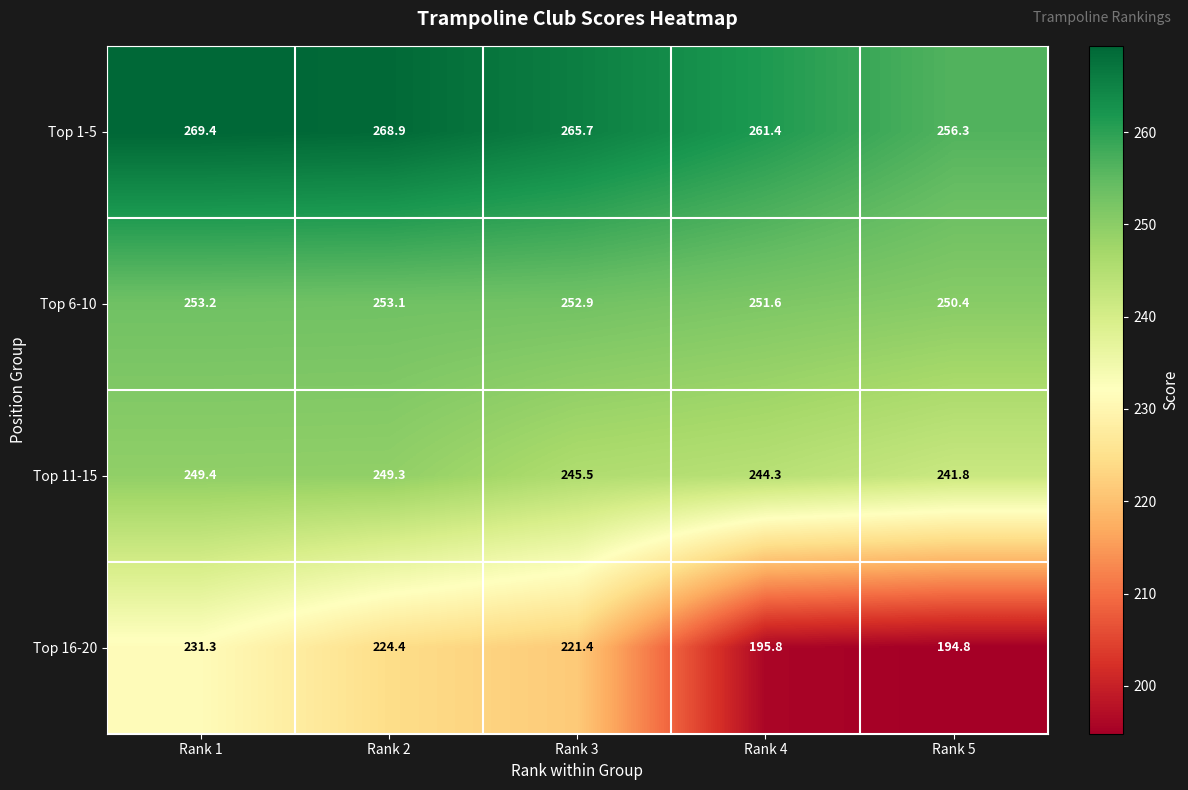

Reading right to left, what are all the values shown in this chart?

Top 1-5: Rank 5=256.3	Rank 4=261.4	Rank 3=265.7	Rank 2=268.9	Rank 1=269.4
Top 6-10: Rank 5=250.4	Rank 4=251.6	Rank 3=252.9	Rank 2=253.1	Rank 1=253.2
Top 11-15: Rank 5=241.8	Rank 4=244.3	Rank 3=245.5	Rank 2=249.3	Rank 1=249.4
Top 16-20: Rank 5=194.8	Rank 4=195.8	Rank 3=221.4	Rank 2=224.4	Rank 1=231.3